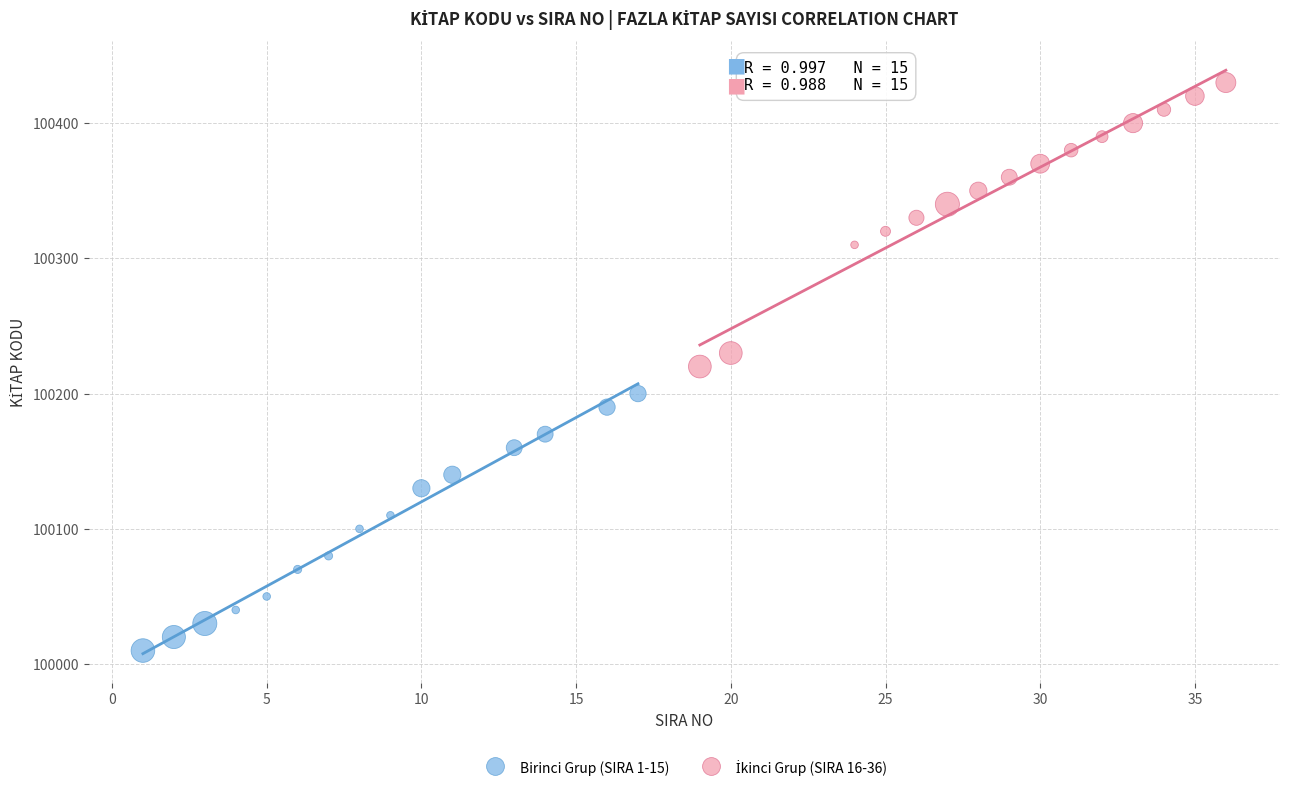

Which series contains the lowest Y value?

Birinci Grup (SIRA 1-15)